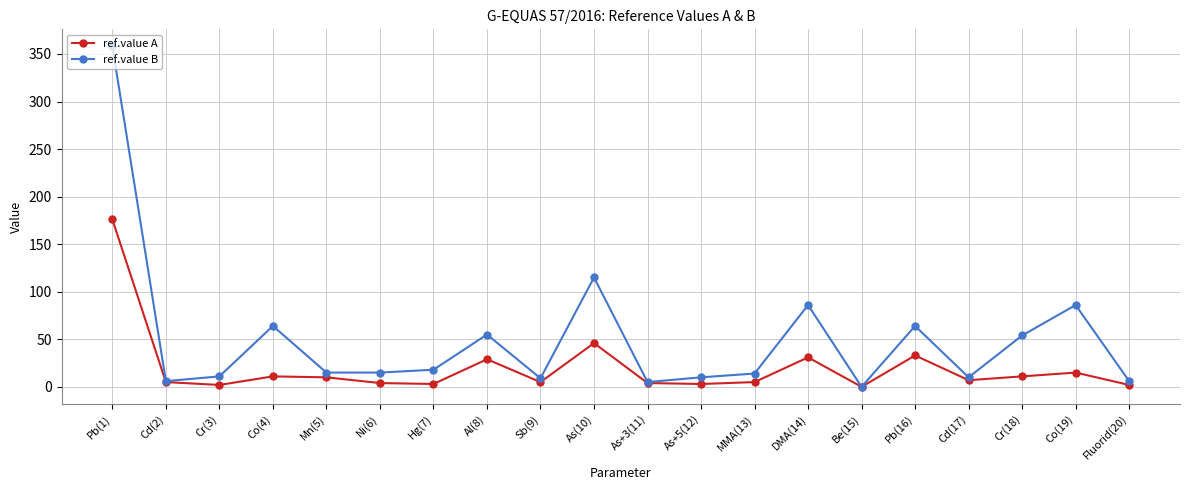

Between As(10) and As+3(11), which series saw the biggest shift?

ref.value B